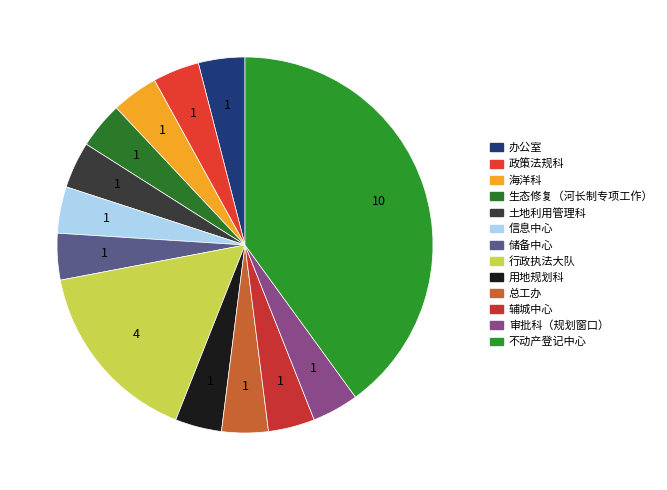

To the nearest percent, what is the combined percentage of 生态修复（河长制专项工作） and 用地规划科?

8%